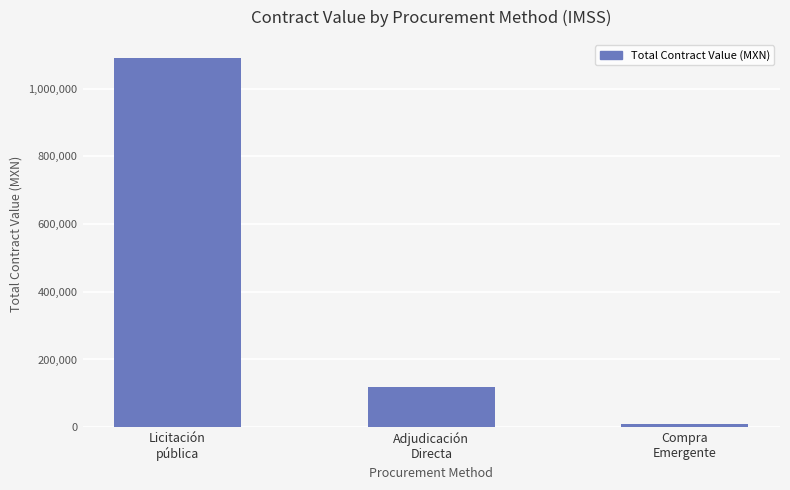

At which category does the chart reach its minimum across all series?

Compra
Emergente